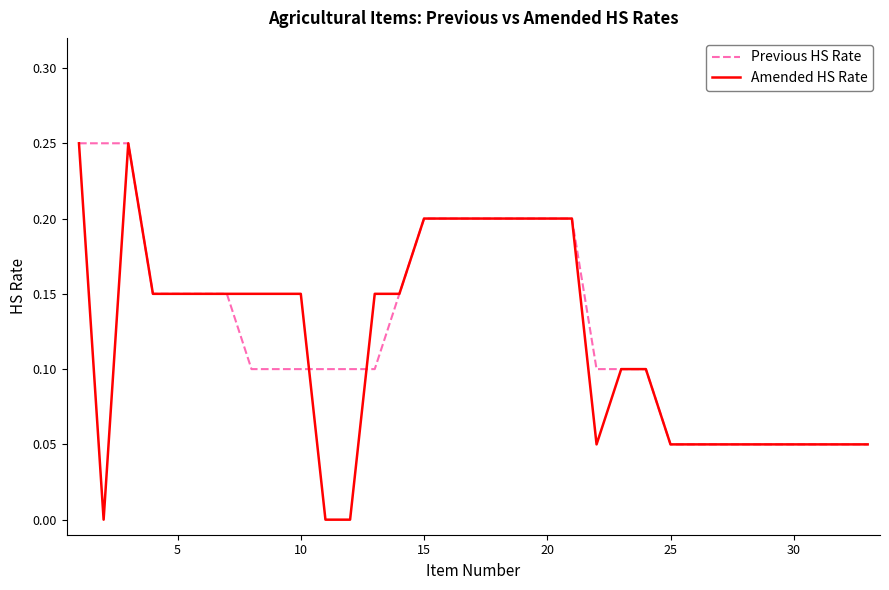

True or false: Previous HS Rate and Amended HS Rate intersect in this chart.

True